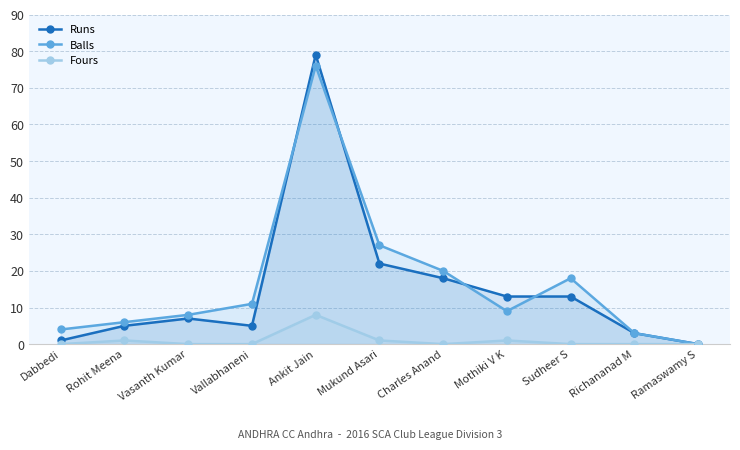

How many interior local valleys does the Balls series have?

1